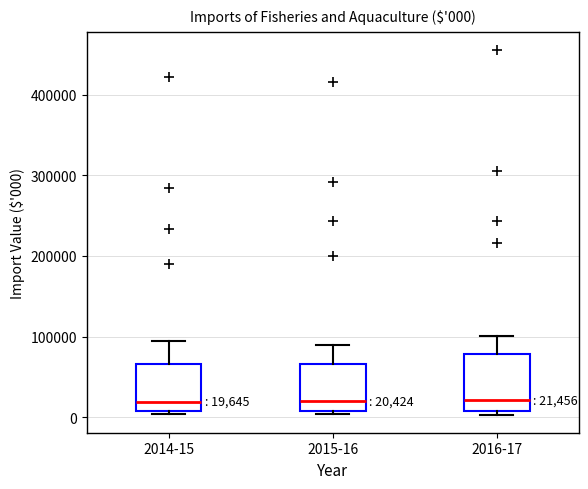

Comparing the boxes themselves (not the whiskers), which one is the tallest?

2016-17